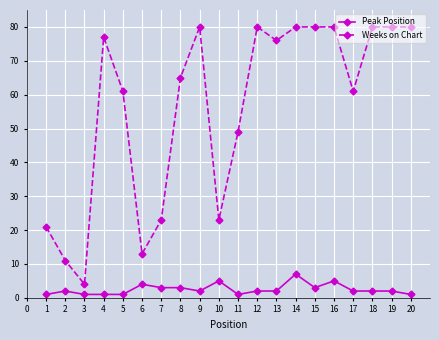

True or false: Weeks on Chart and Peak Position cross at least once.

False